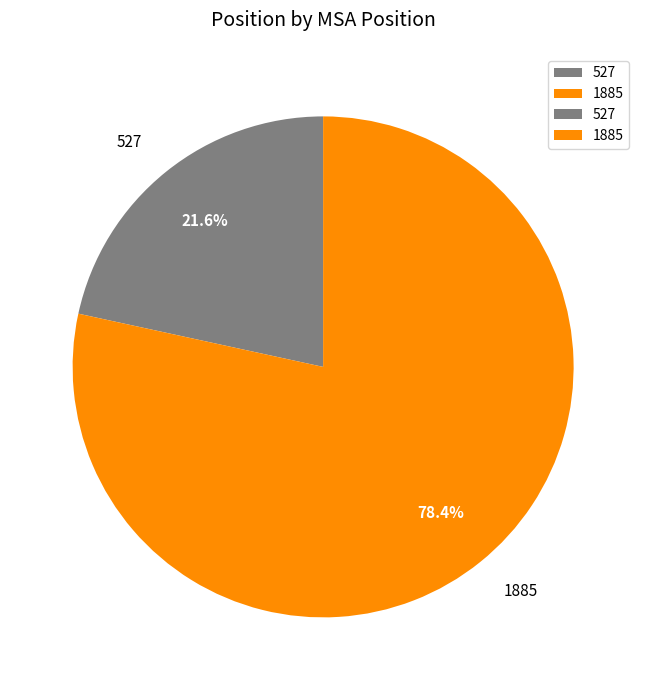

Between 527 and 1885, which is larger?

1885